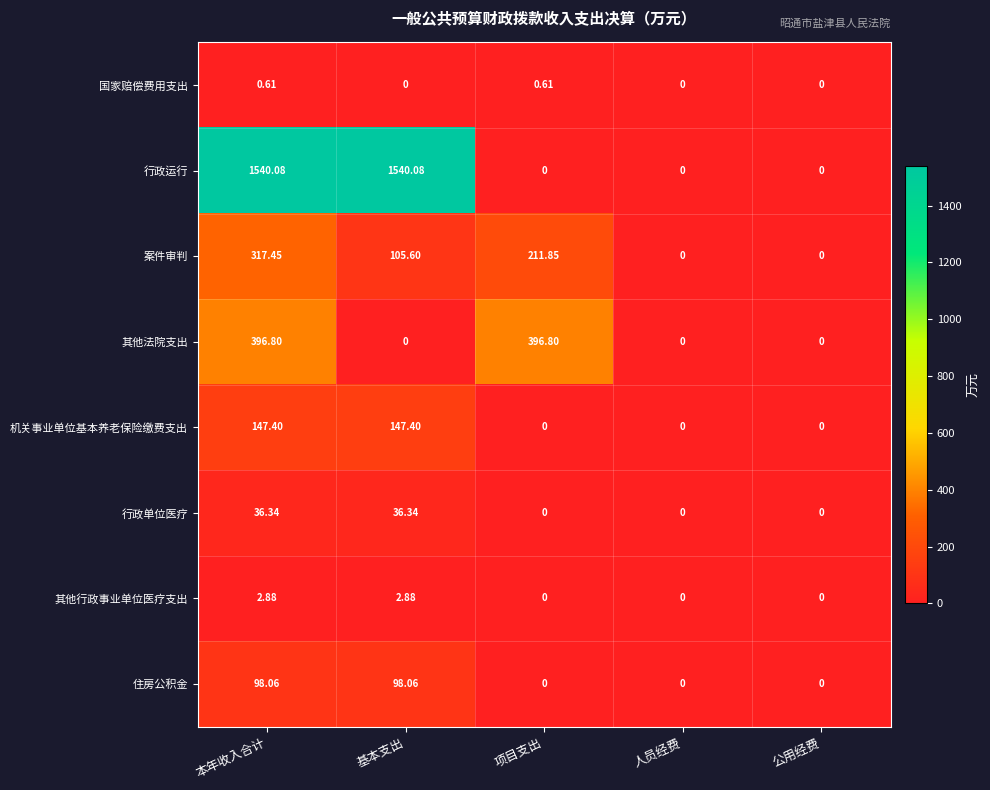

At 本年收入合计, list the series in order from smallest to largest.

国家赔偿费用支出, 其他行政事业单位医疗支出, 行政单位医疗, 住房公积金, 机关事业单位基本养老保险缴费支出, 案件审判, 其他法院支出, 行政运行